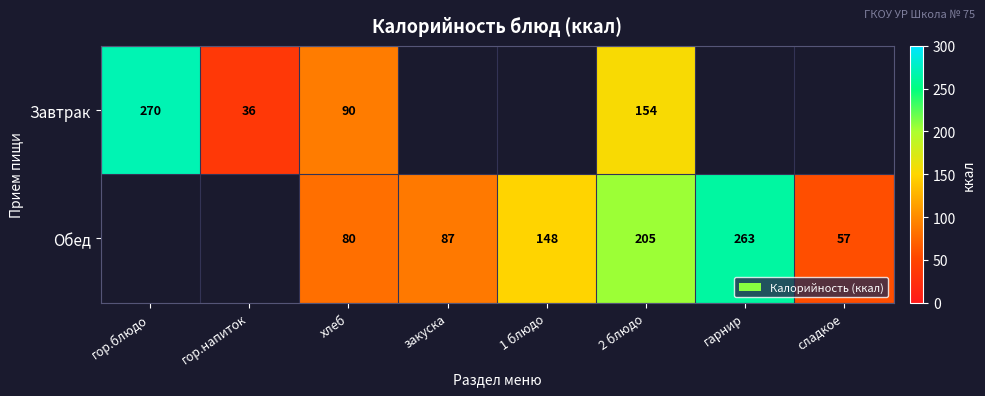

At which category is the sum across all series the highest?

2 блюдо